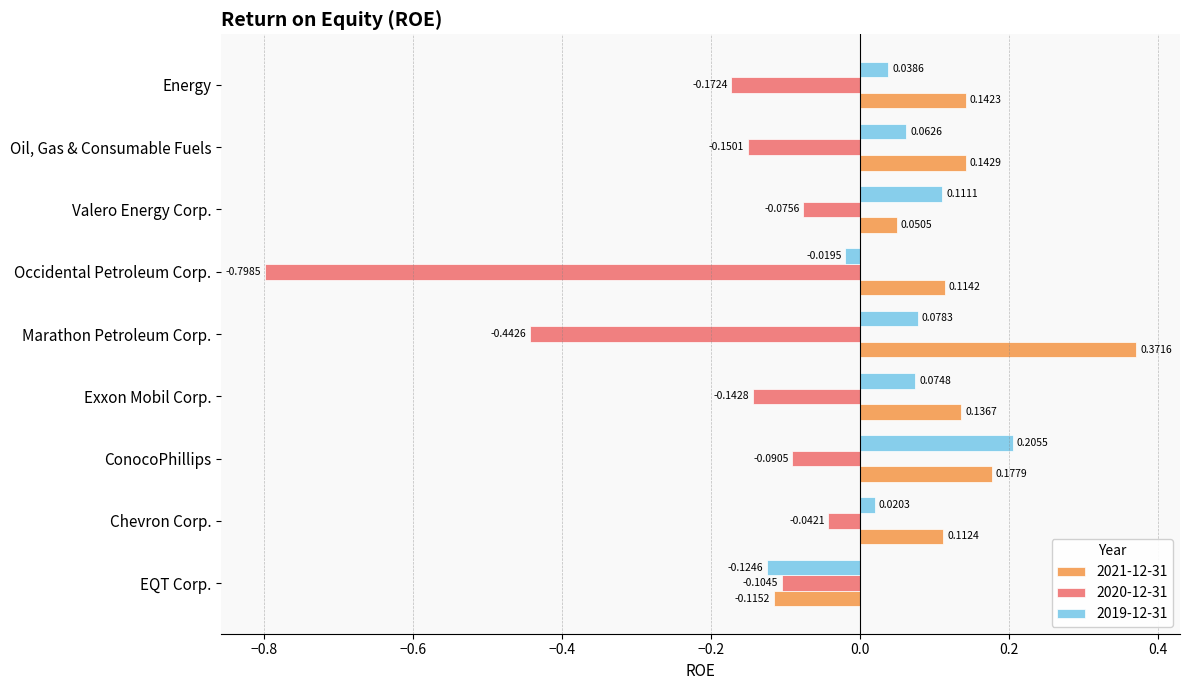

Where is 2021-12-31 nearest to the value 0?

Valero Energy Corp.